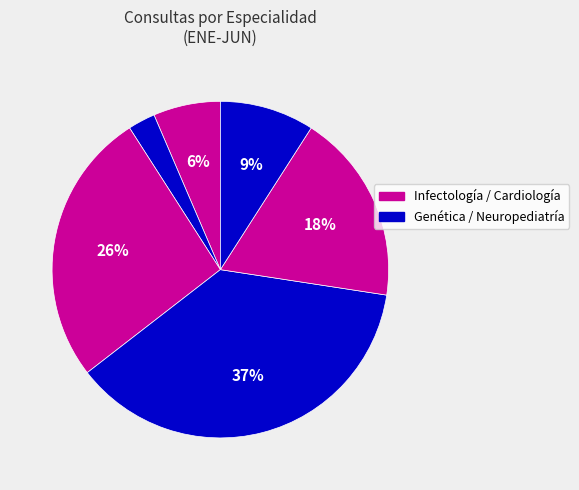

Count the number of slices in the pie.

6